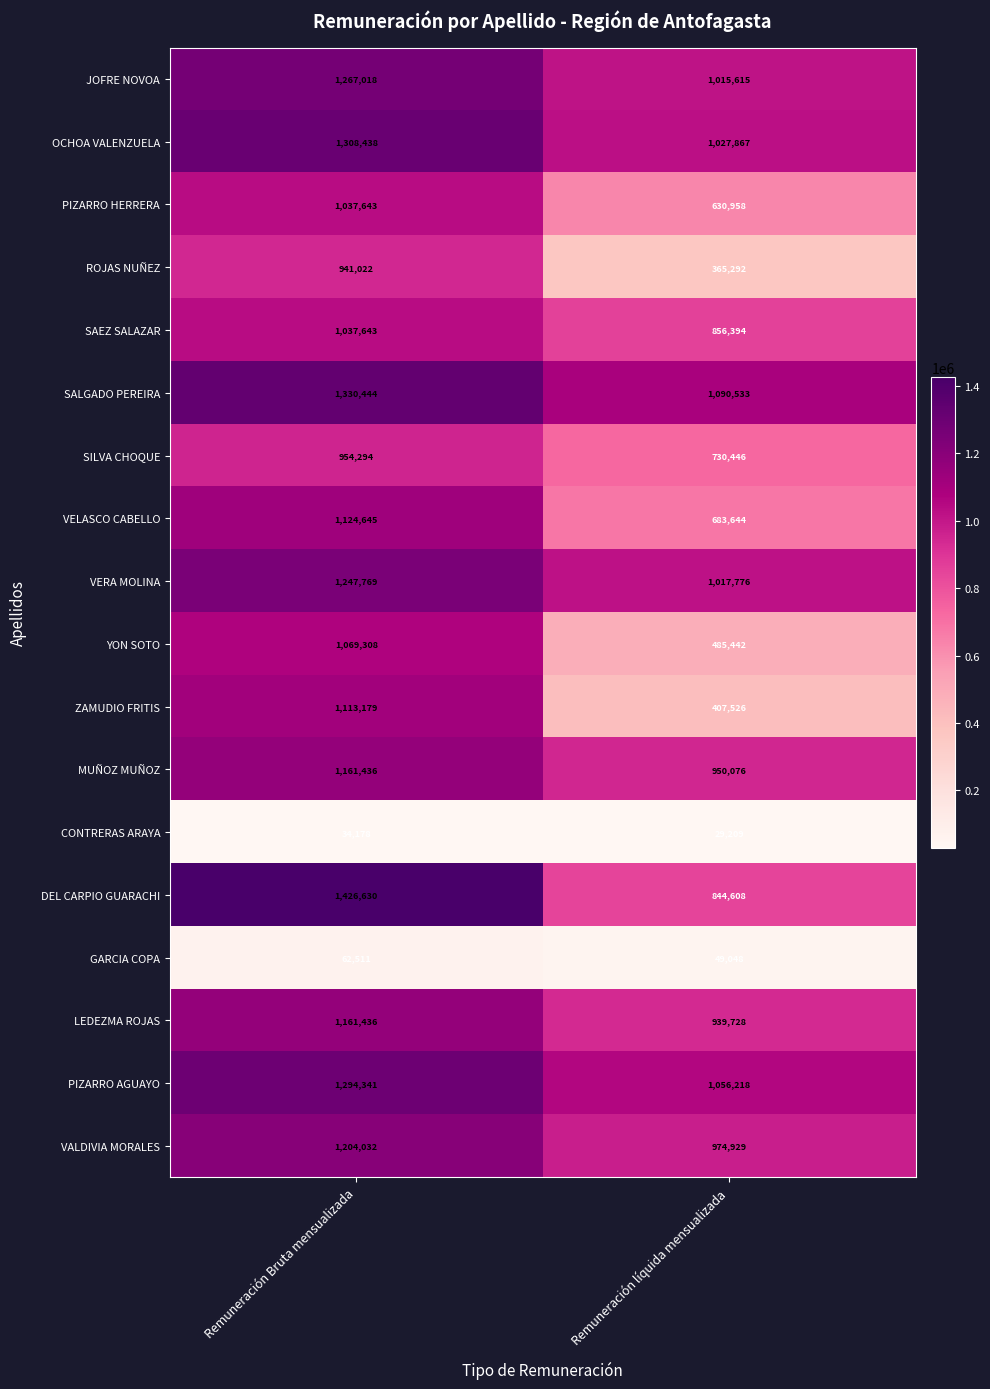

Is it true that MUÑOZ MUÑOZ equals 950076 at Remuneración líquida mensualizada?

True